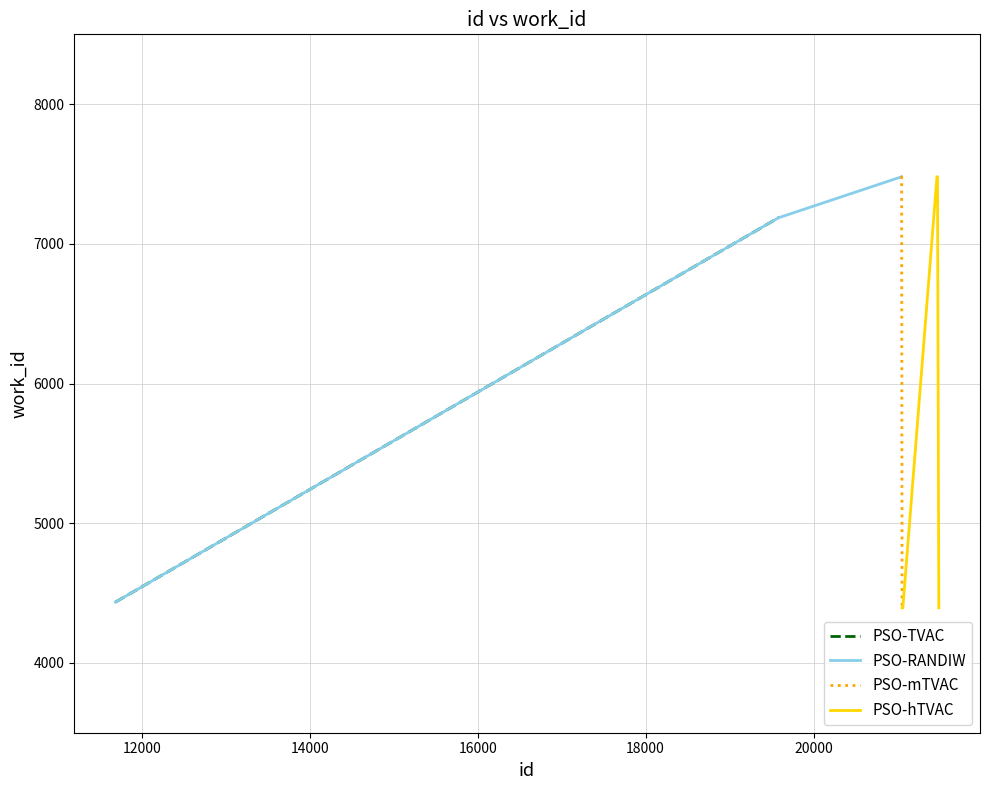

Between 21050 and 19583, which is larger?

21050